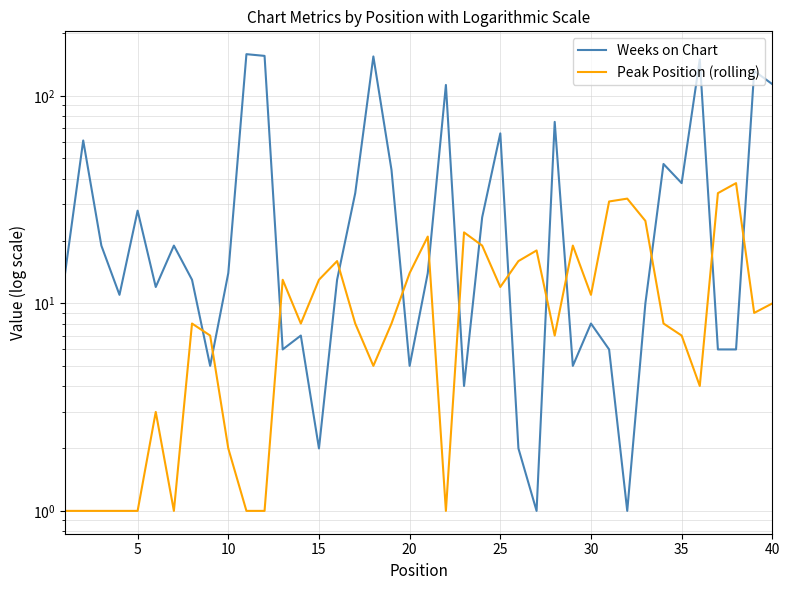

After their last crossing, which series has the higher values: Weeks on Chart or Peak Position (rolling)?

Weeks on Chart